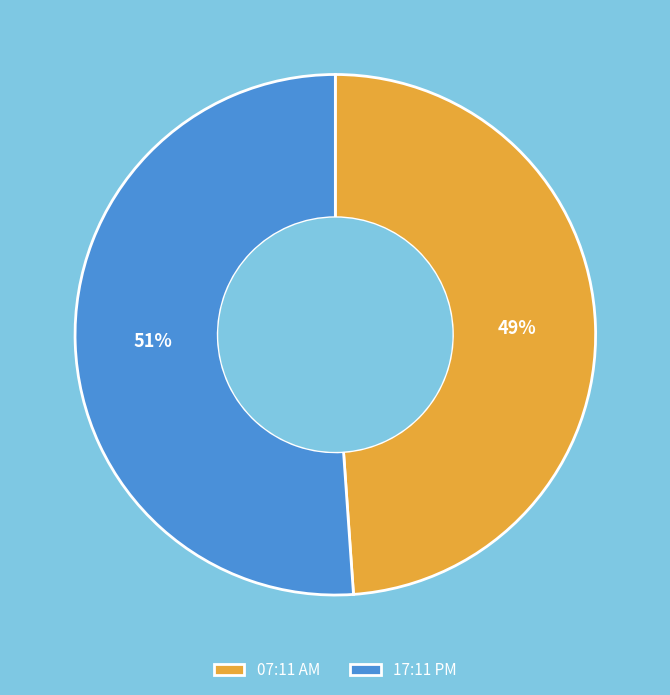

Approximately how many times larger is the value at 17:11 PM compared to 07:11 AM?

1.0